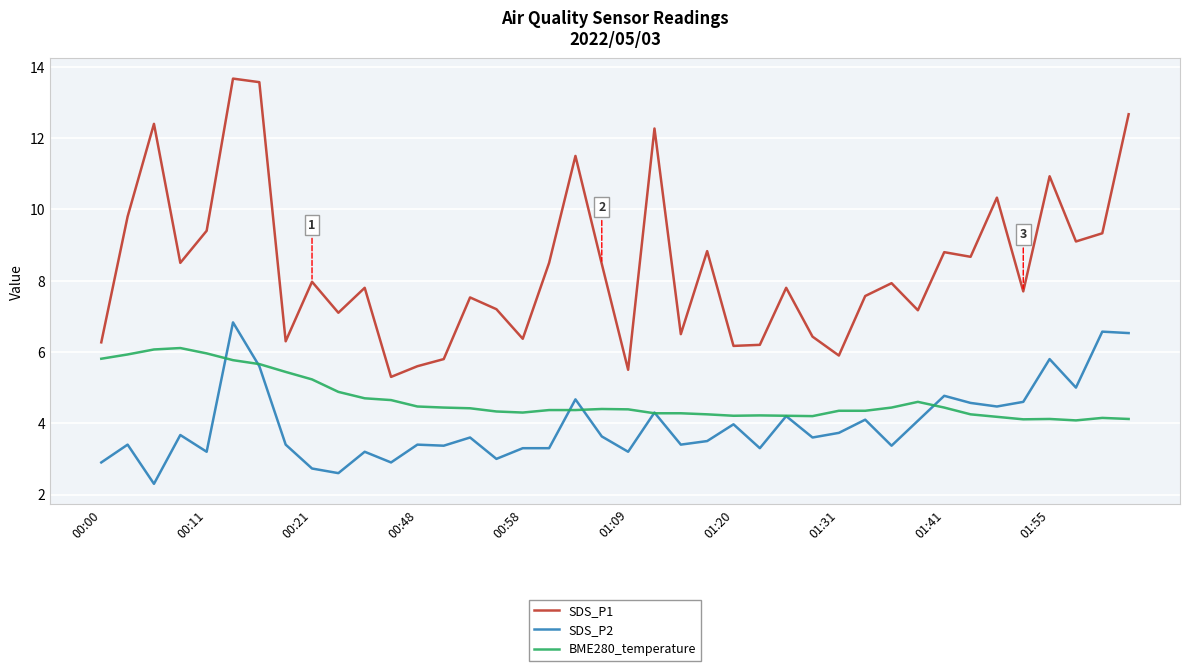

In SDS_P1, how many points are higher than both neighbors (excluding endpoints)?

13